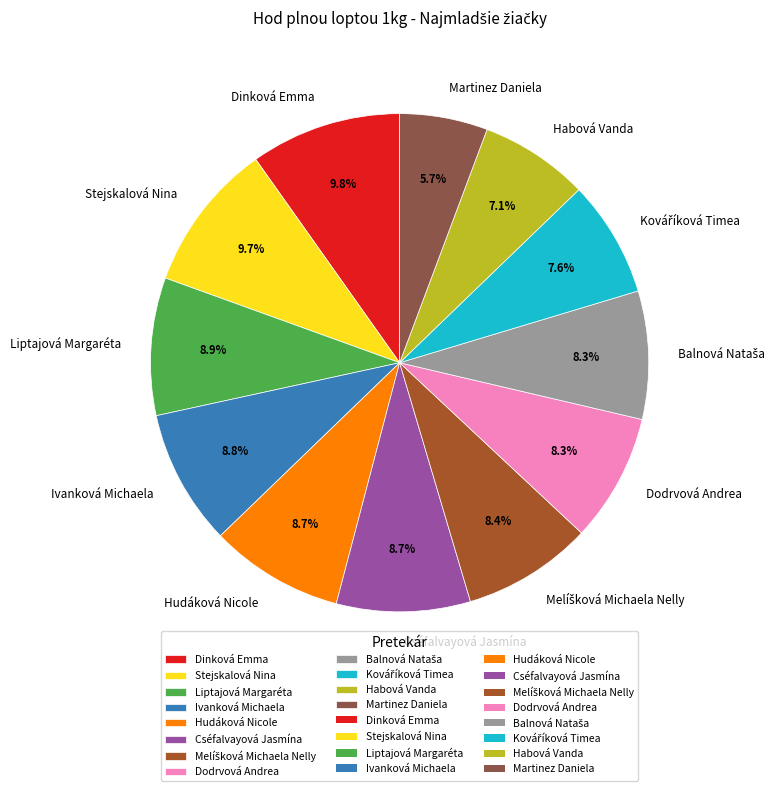

How many slices are in this pie chart?

12